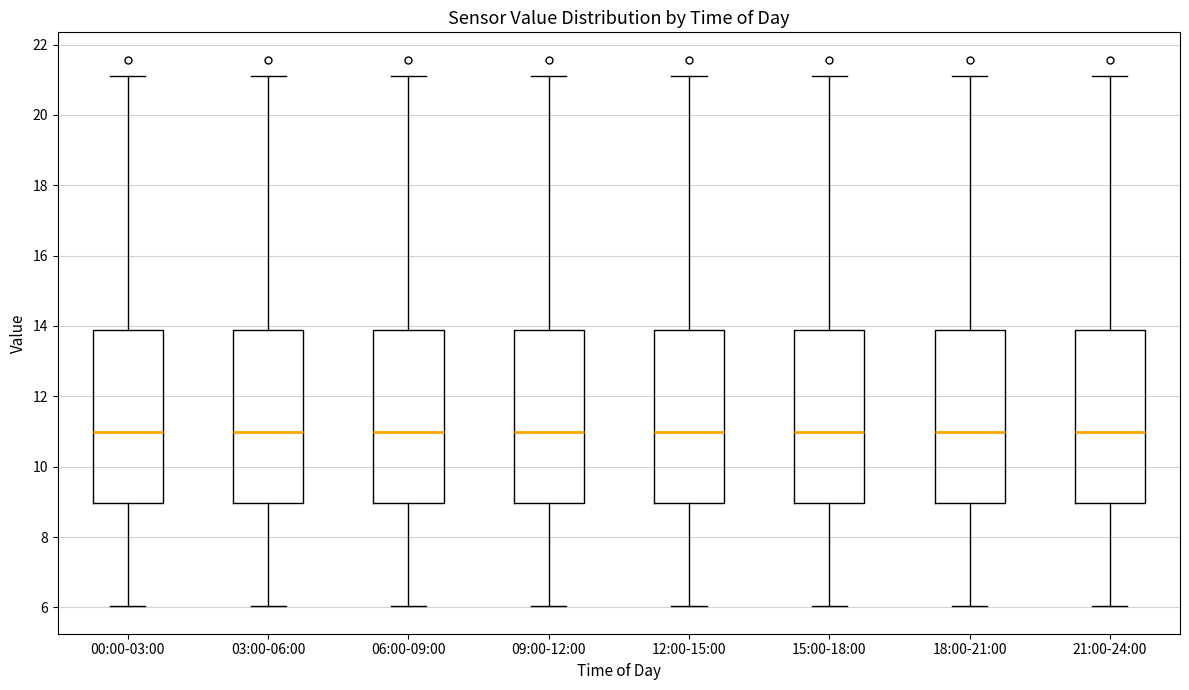

Reading left to right, read every box against the y-axis: the position of its median line, the range the box covers, and the ends of its whiskers. The values are not printed on the chart, so give them approximately, as read against the axis.

00:00-03:00: median 11.0, box 9.0 to 13.8, whiskers 6.0 to 21.2
03:00-06:00: median 11.0, box 9.0 to 13.8, whiskers 6.0 to 21.2
06:00-09:00: median 11.0, box 9.0 to 13.8, whiskers 6.0 to 21.2
09:00-12:00: median 11.0, box 9.0 to 13.8, whiskers 6.0 to 21.2
12:00-15:00: median 11.0, box 9.0 to 13.8, whiskers 6.0 to 21.2
15:00-18:00: median 11.0, box 9.0 to 13.8, whiskers 6.0 to 21.2
18:00-21:00: median 11.0, box 9.0 to 13.8, whiskers 6.0 to 21.2
21:00-24:00: median 11.0, box 9.0 to 13.8, whiskers 6.0 to 21.2